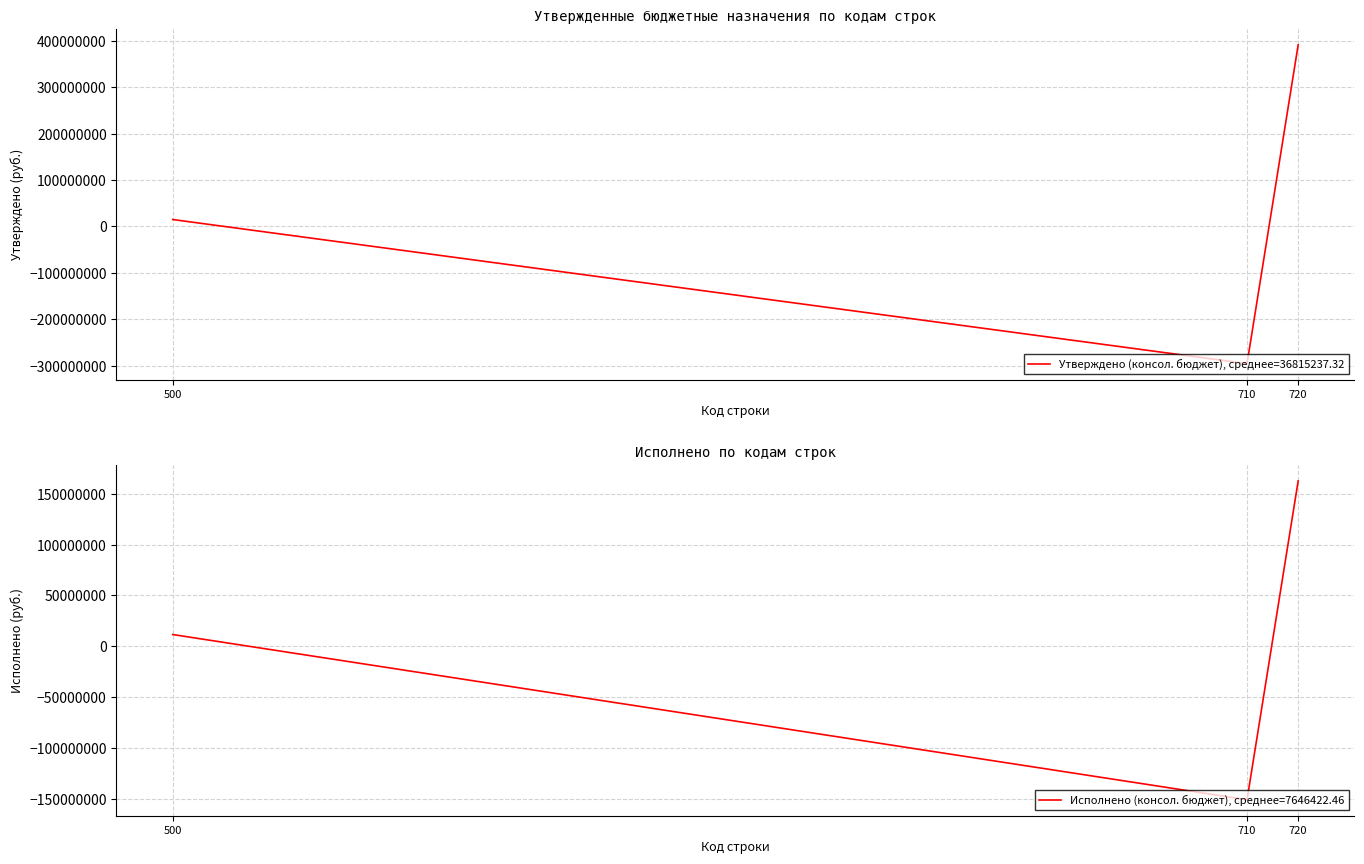

Which series has the largest total across all categories?

Утверждено (консол. бюджет)